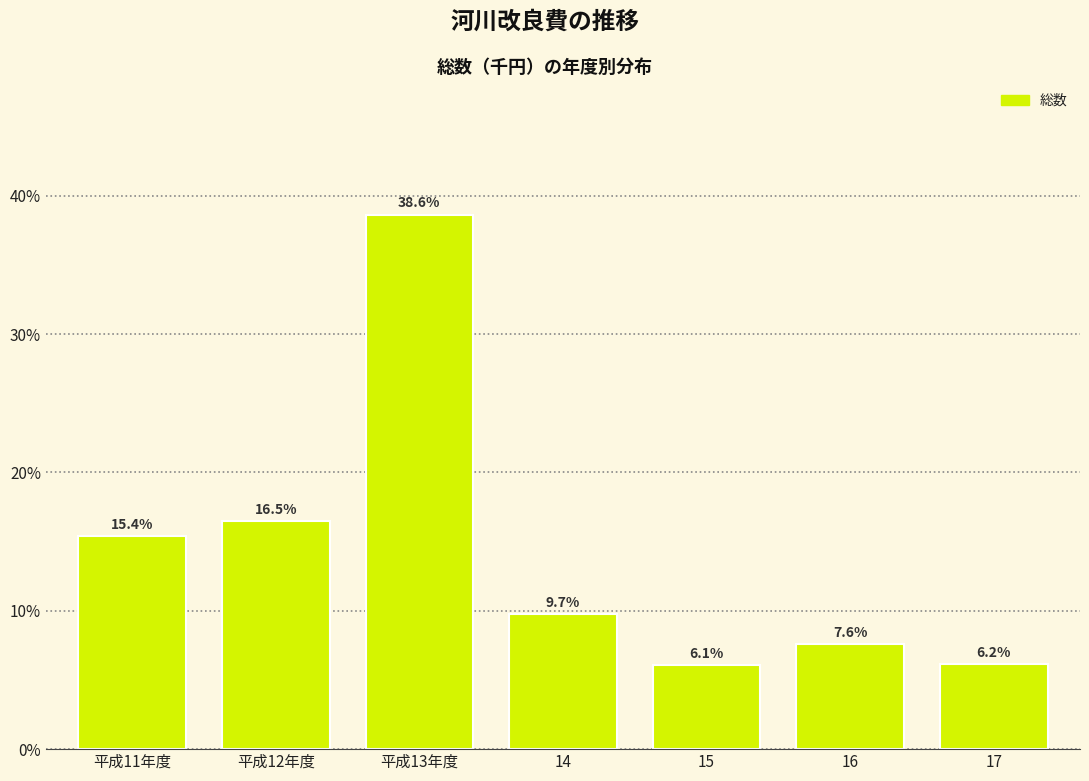

Reading left to right, what are all the values shown in this chart?

15.4	16.5	38.6	9.7	6.1	7.6	6.2